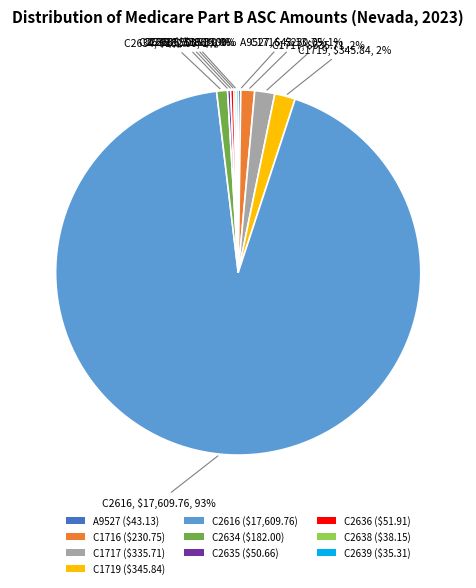

Is there a majority slice in this chart?

Yes